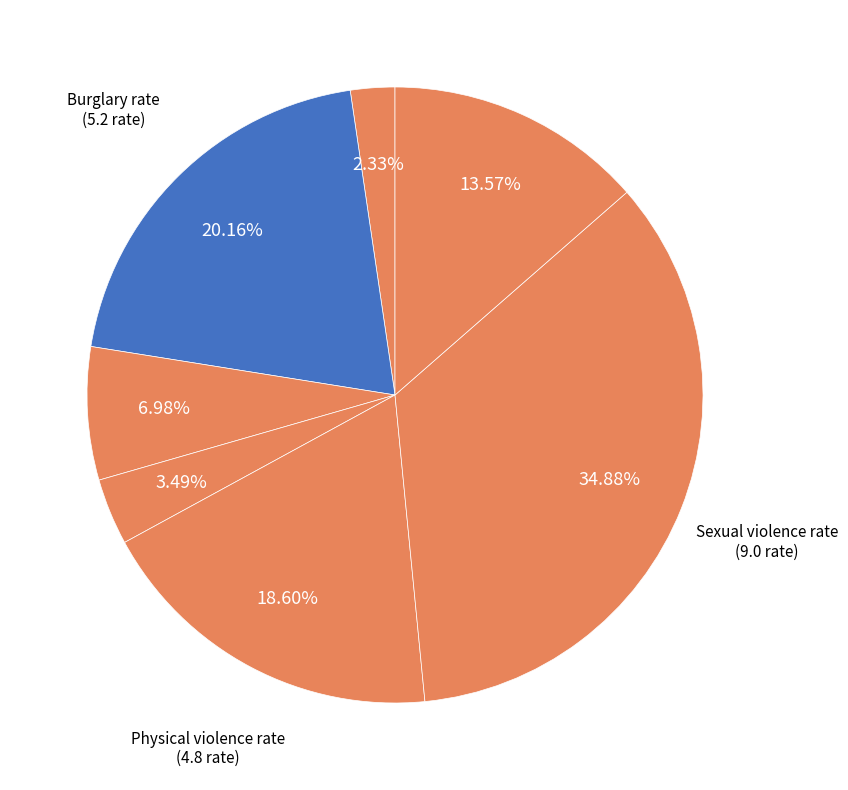

Rank the categories by value from lowest to highest.

Homicide rate, Robbery rate, Pick-pocketing rate, Intimate partnership violence rate, Physical violence rate, Burglary rate, Sexual violence rate